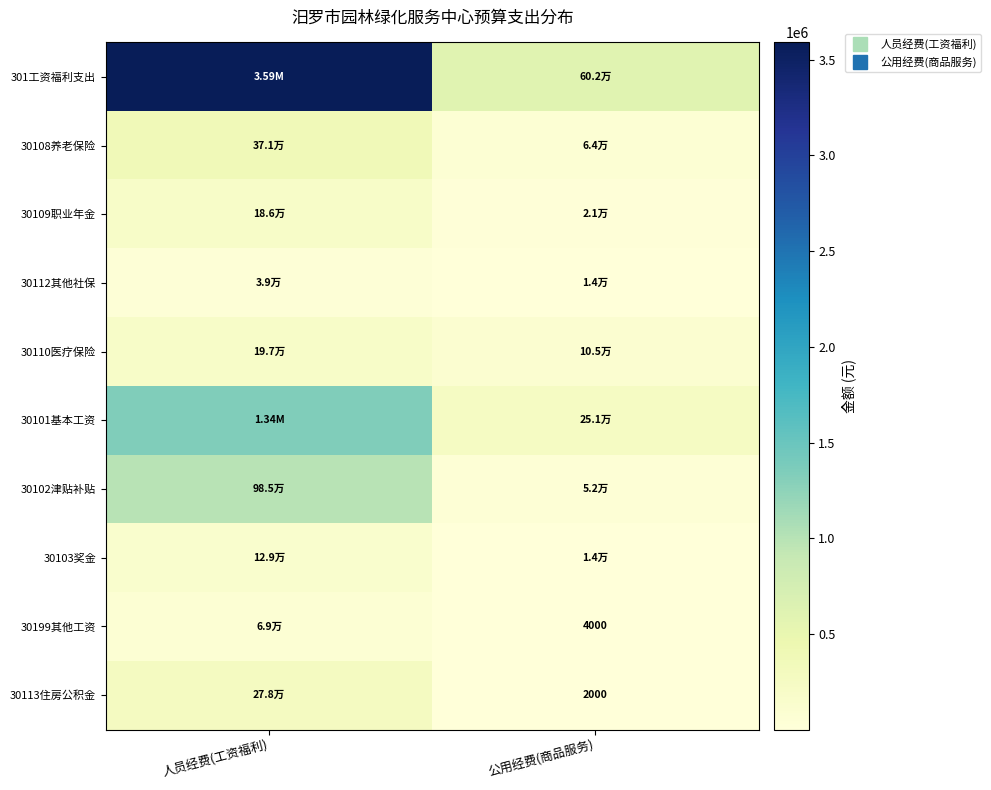

The 301工资福利支出 series shows 601630.0 at 公用经费(商品服务). True or false?

True